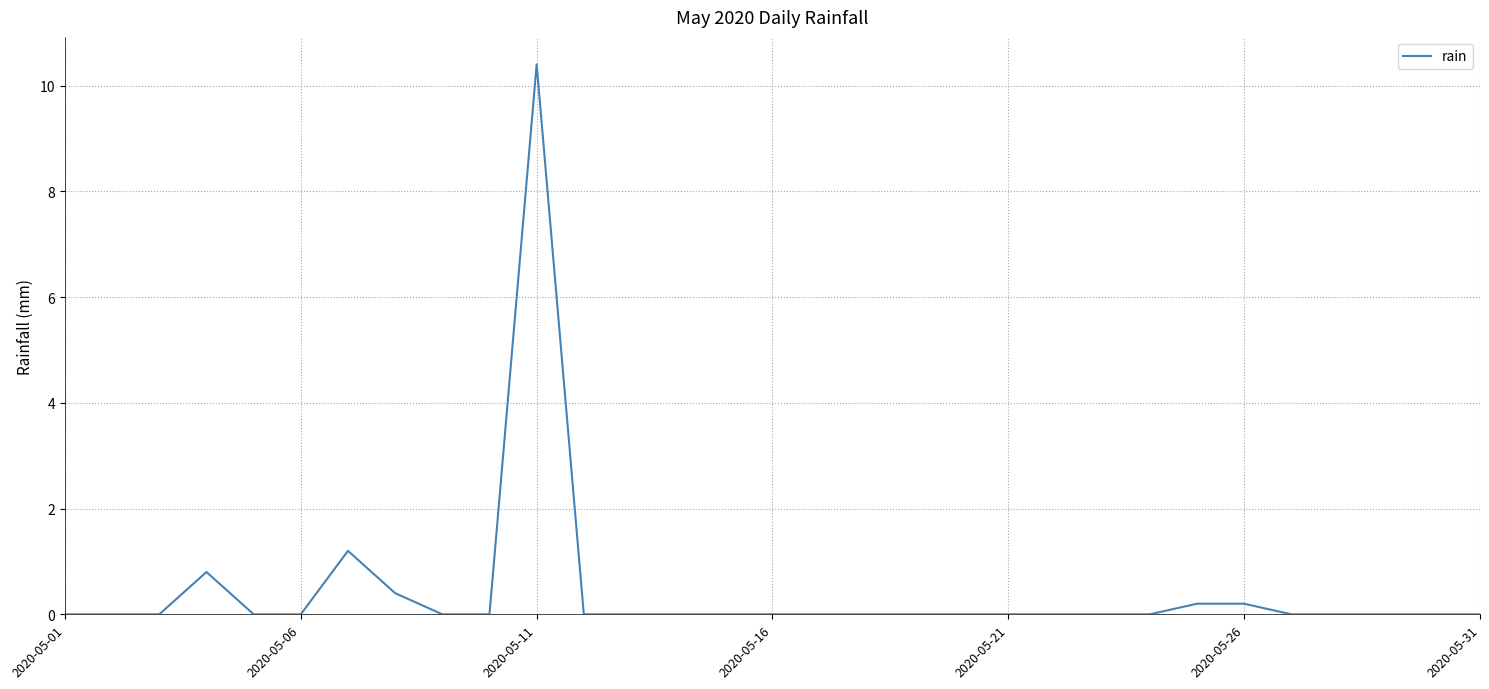

What is the average value?

0.4